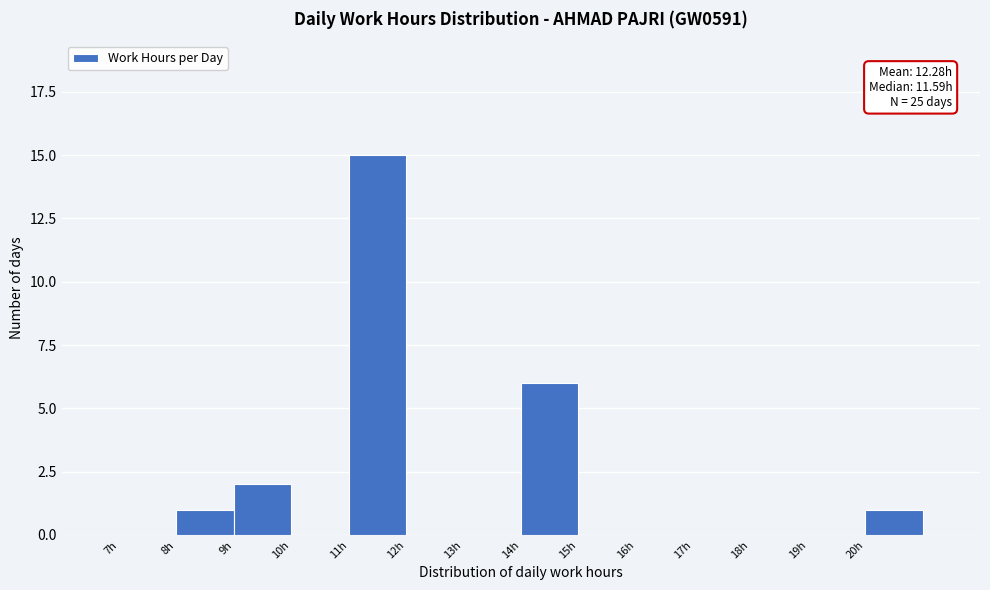

Which range on the x-axis has the tallest bar?

11 to 12